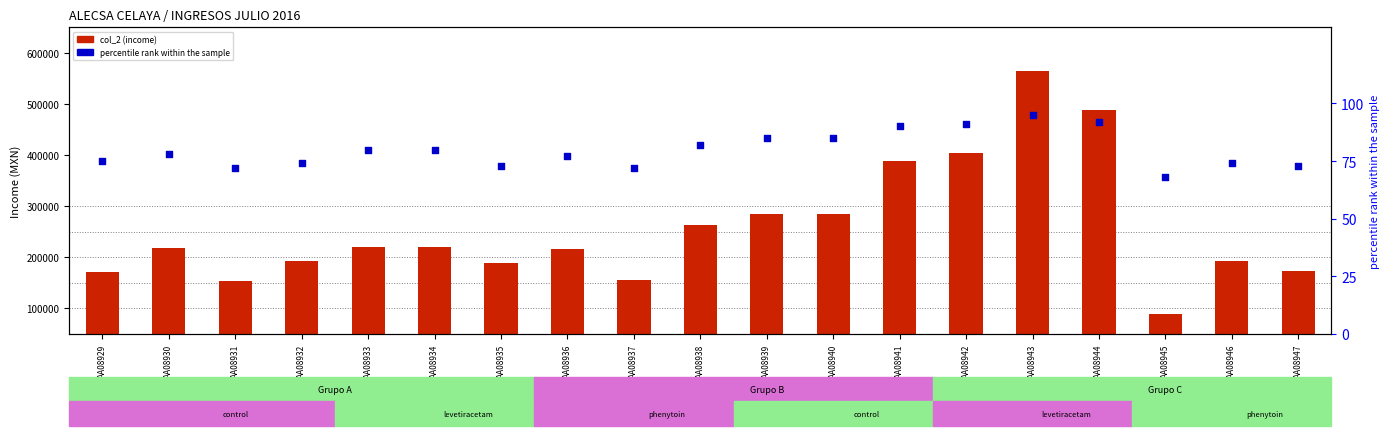

What is the total value across all series at AA08946?

192487.8